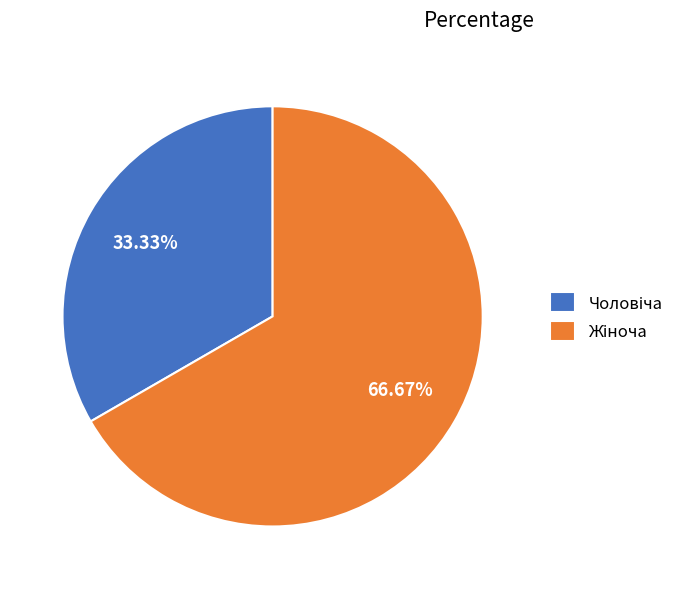

Count the number of slices in the pie.

2